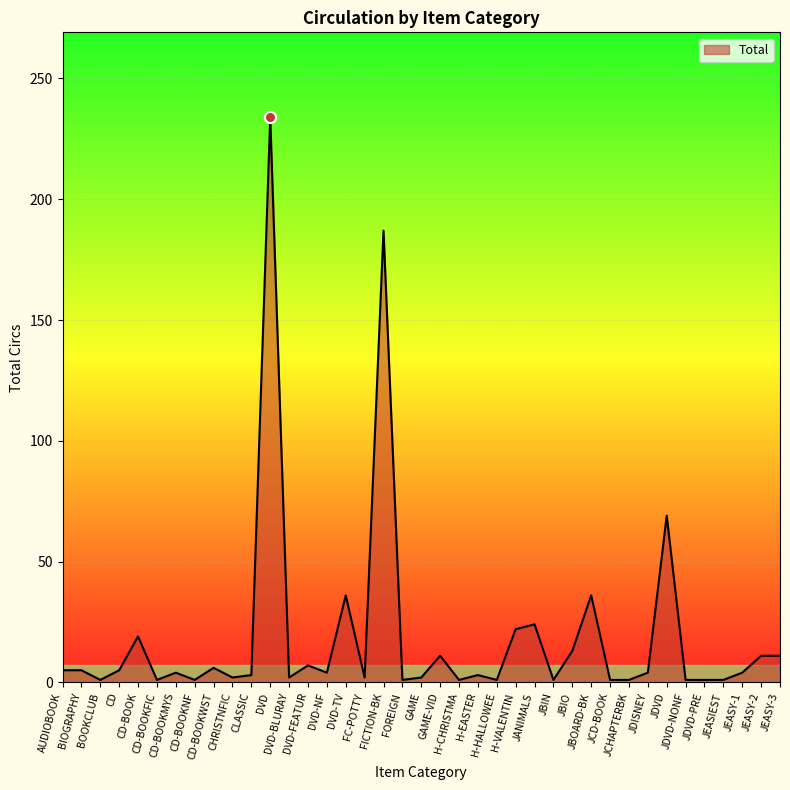

What is the maximum value shown in the chart?

234